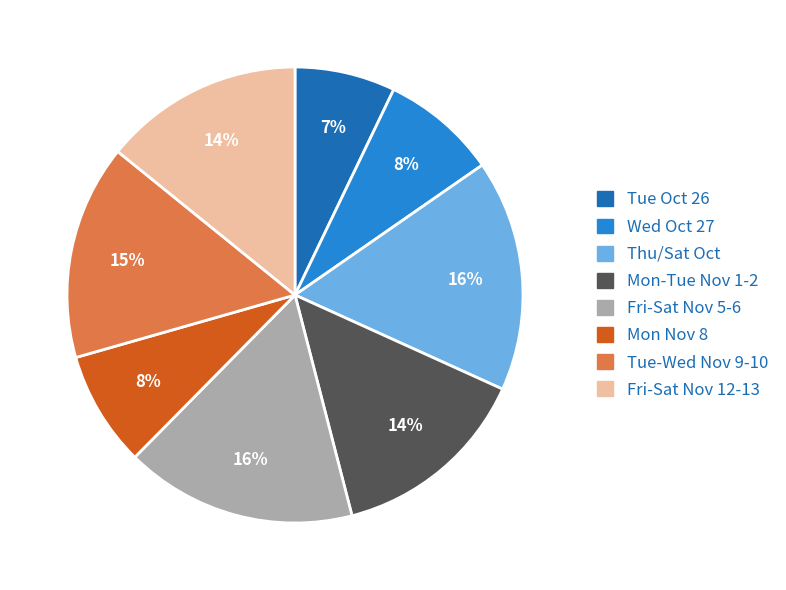

To the nearest percent, what is the difference between the largest and smallest slice percentages?

9%